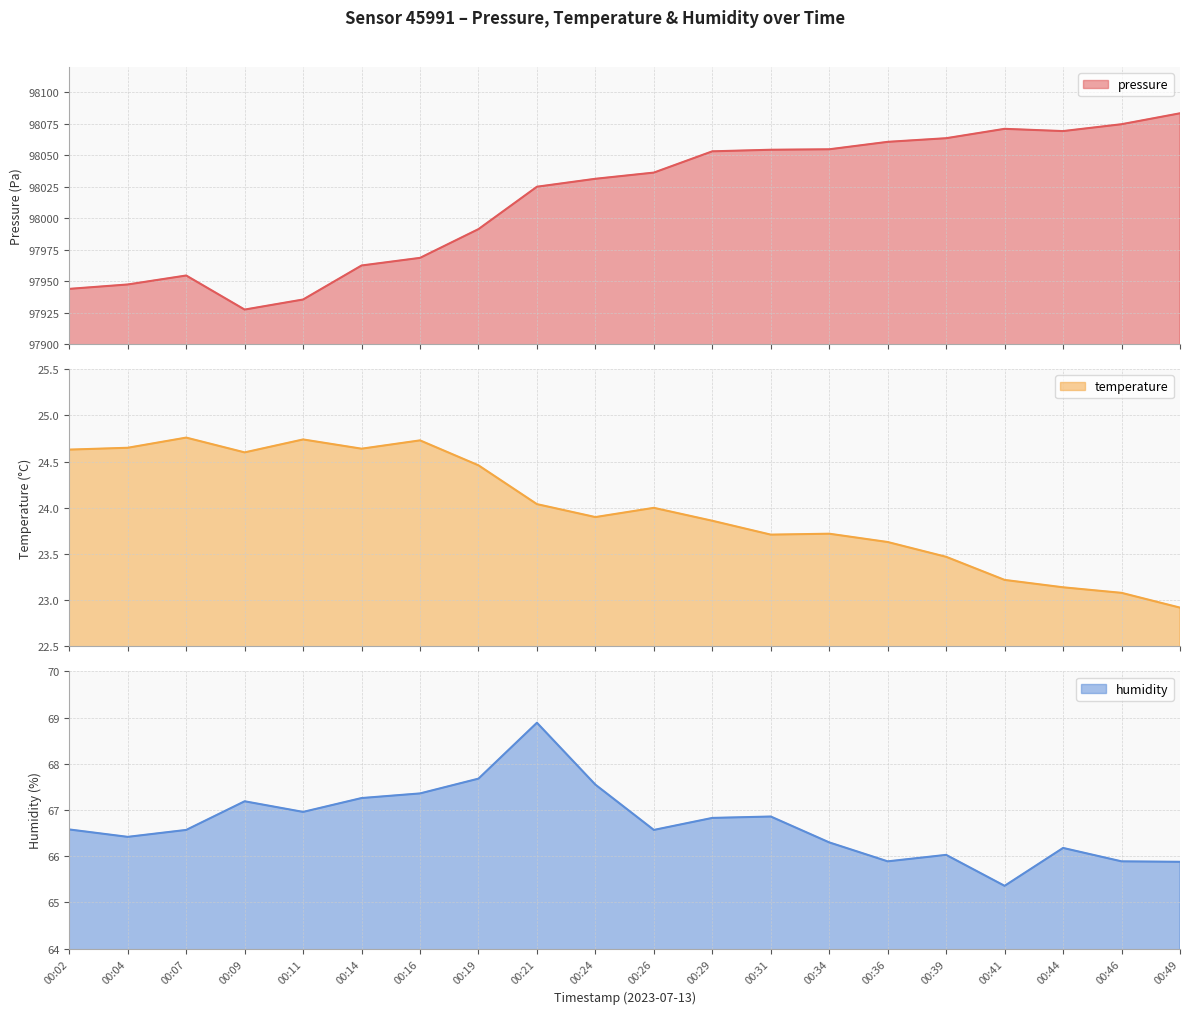

Rank the series by their maximum value, from highest to lowest.

pressure, humidity, temperature